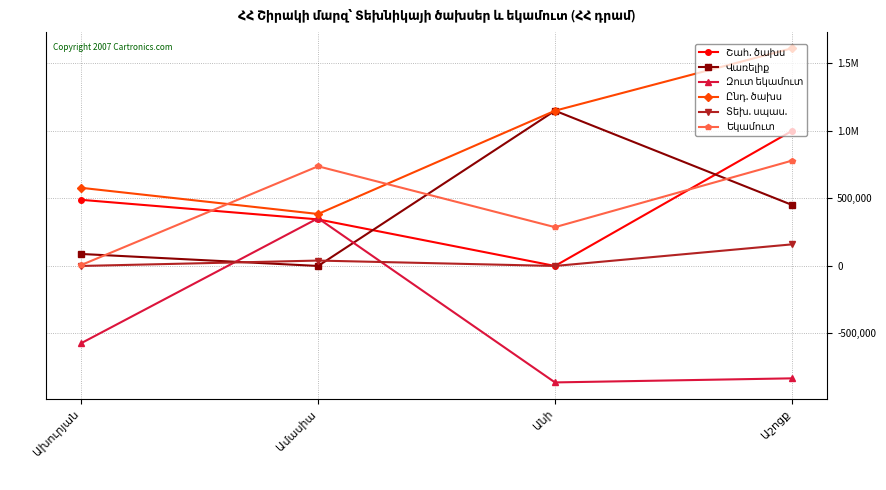

The Ընդ. ծախս series shows 1612422 at Աշոցք. True or false?

True